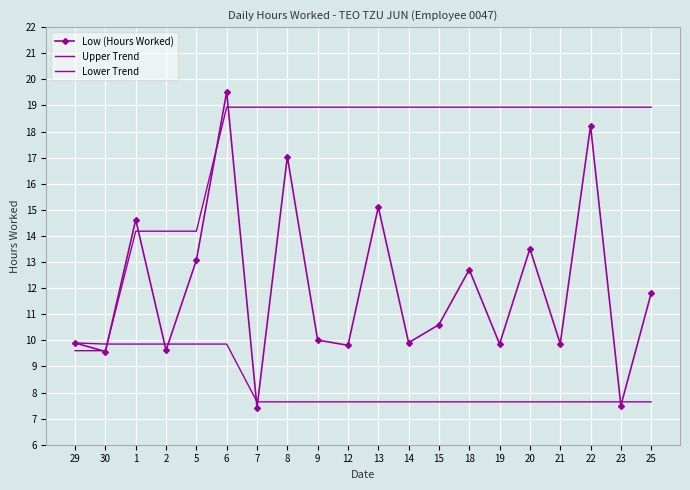

List the series in order of their overall mean, lowest first.

Lower Trend, Low (Hours Worked), Upper Trend